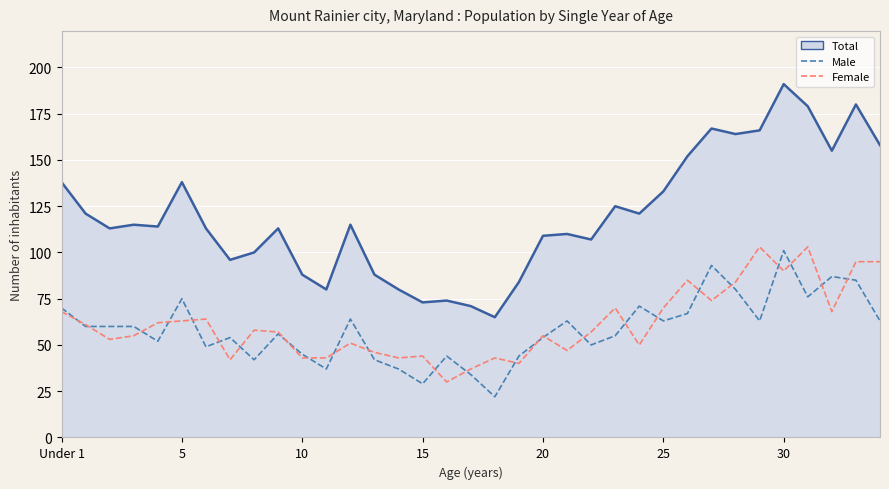

Which series has the largest total across all categories?

Total